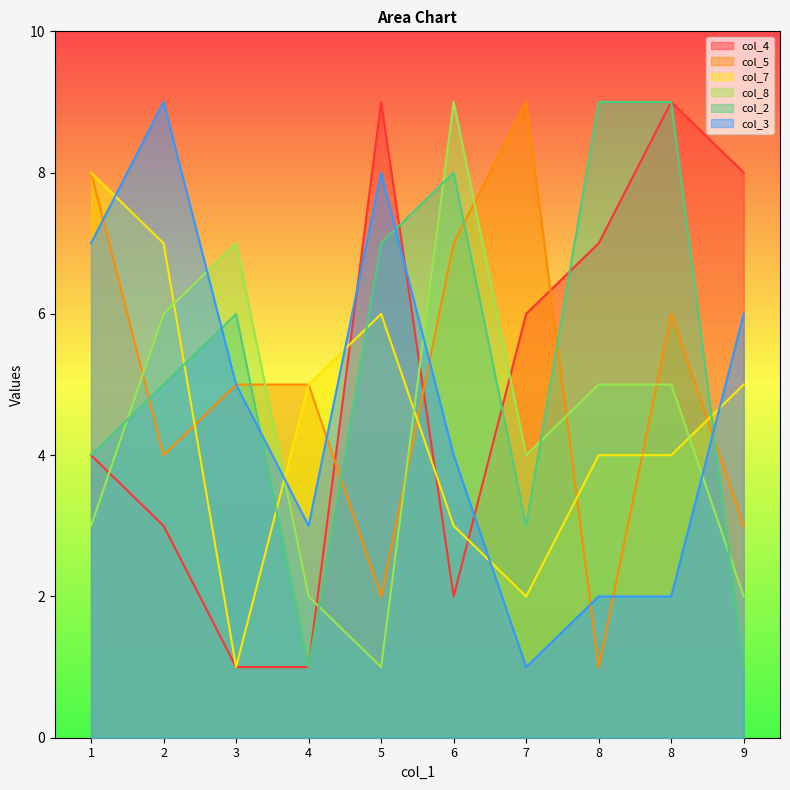

In col_7, how many points are lower than both neighbors (excluding endpoints)?

2